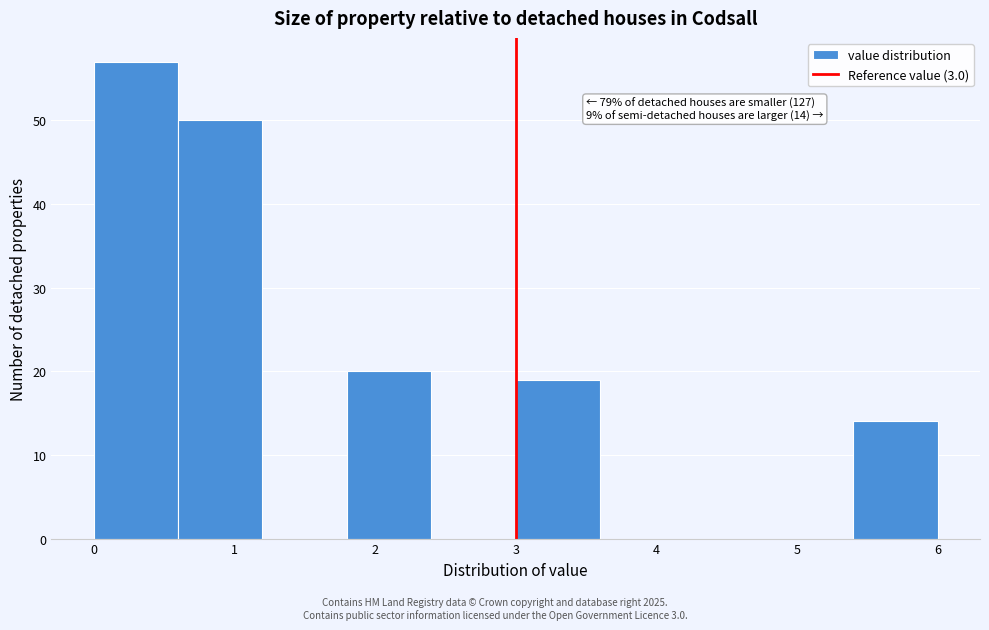

Over which range of the x-axis is the bar tallest?

0.0 to 0.6